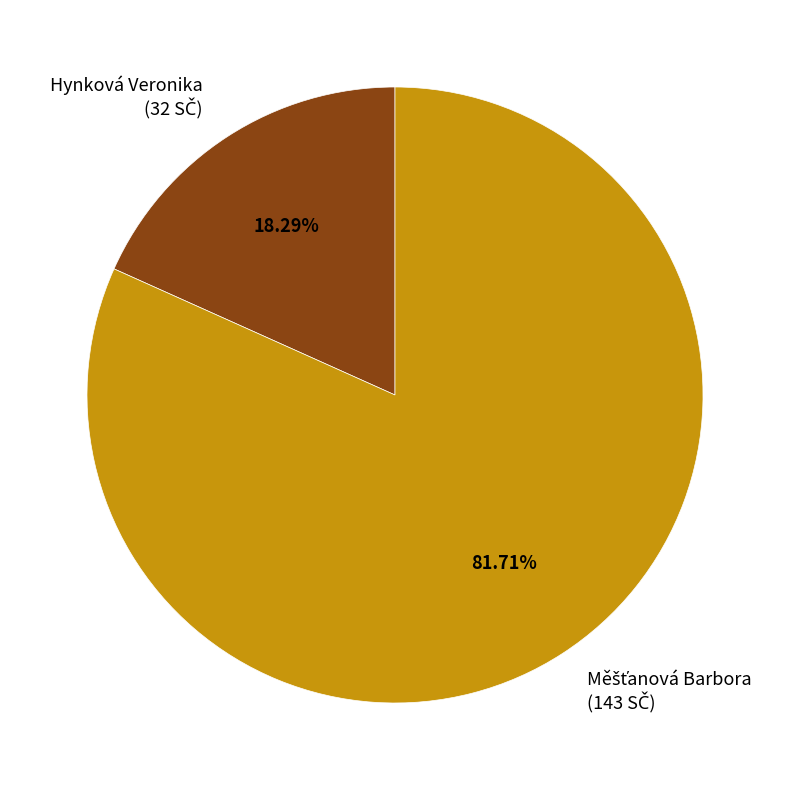

How many slices are in this pie chart?

2